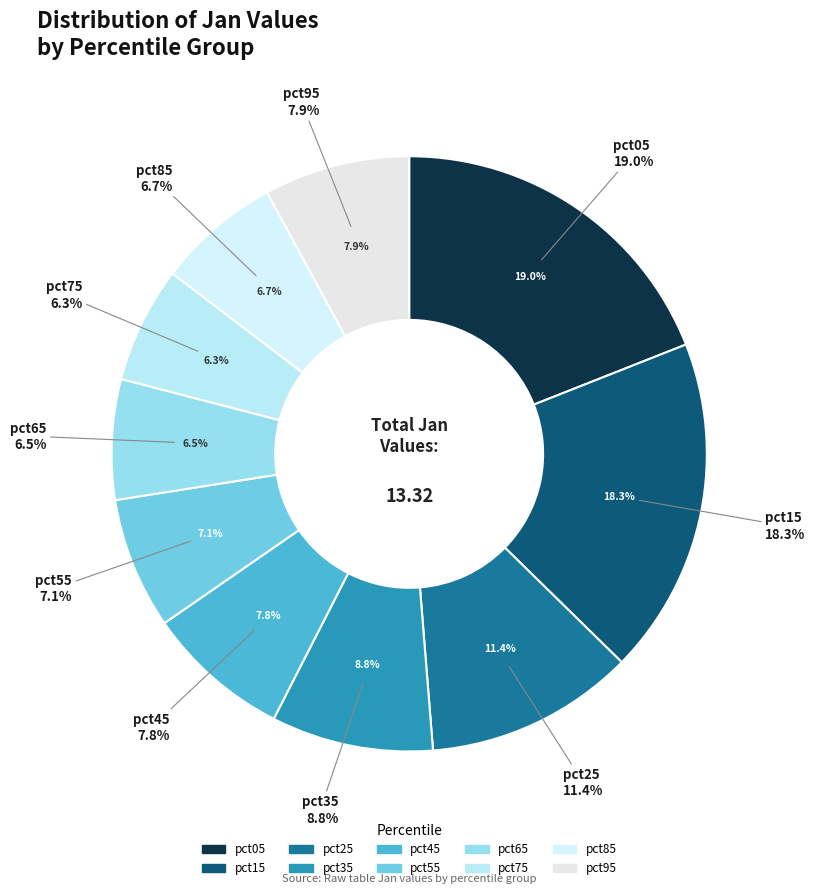

To the nearest percent, what is the average slice percentage?

10%